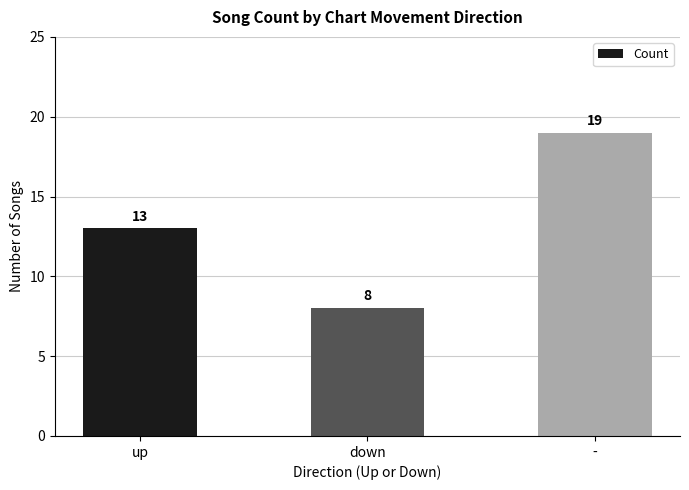

At which category does the chart reach its peak across all series?

-